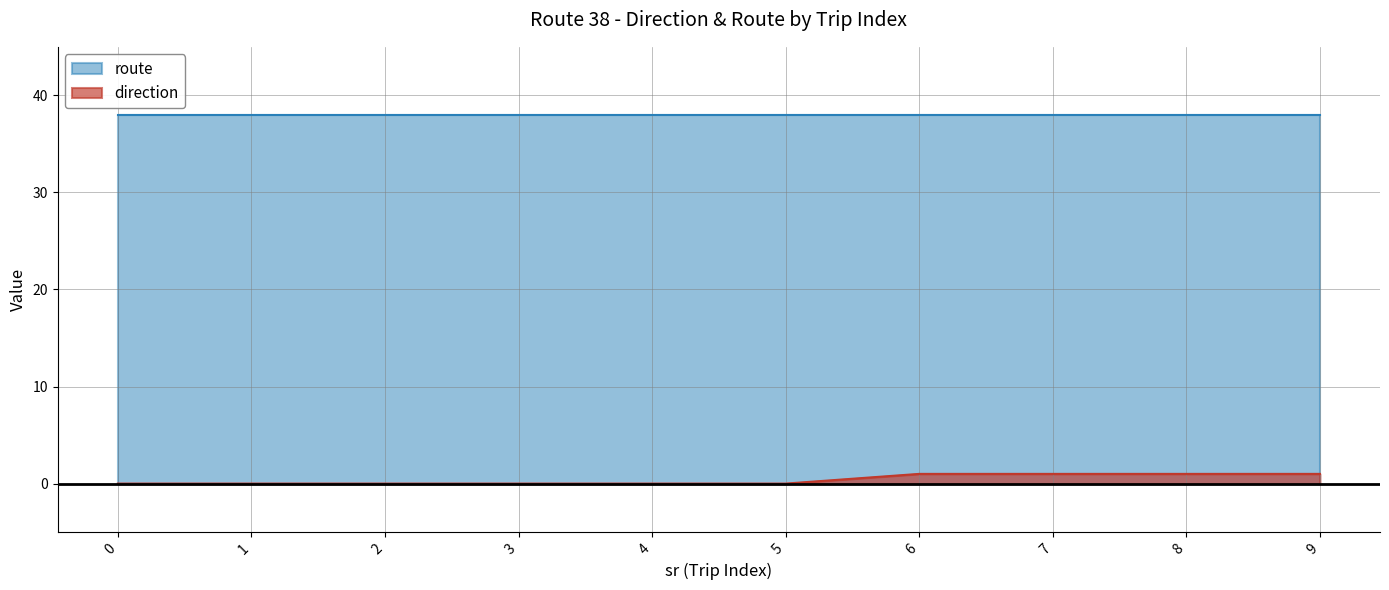

What is the difference between the maximum and minimum values?

1